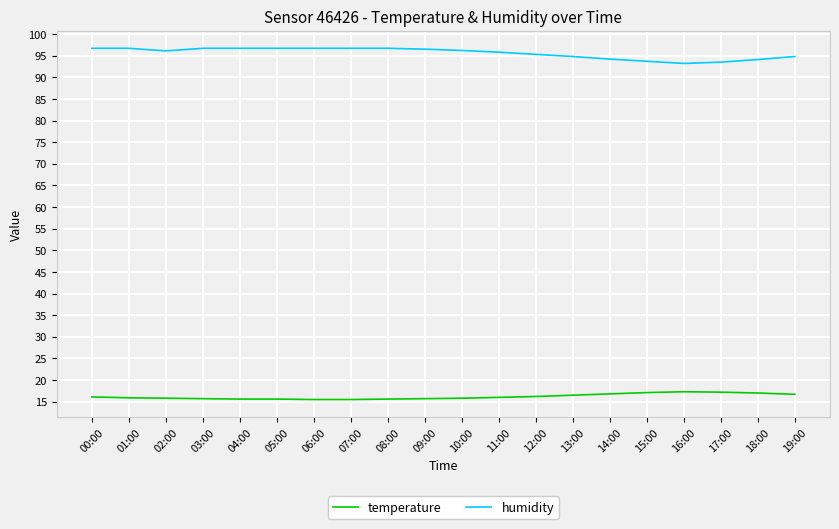

What is the lowest value of the temperature series?

15.5